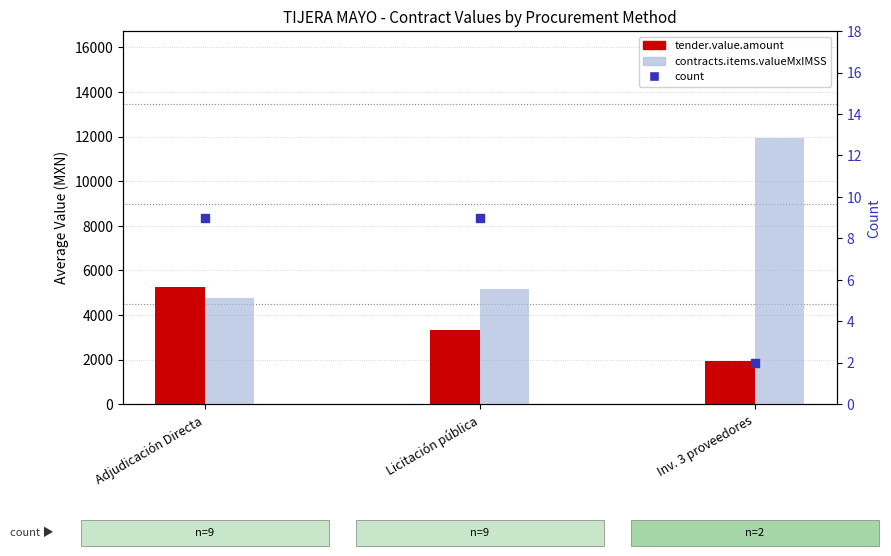

At how many categories does at least one series exceed 3524?

3